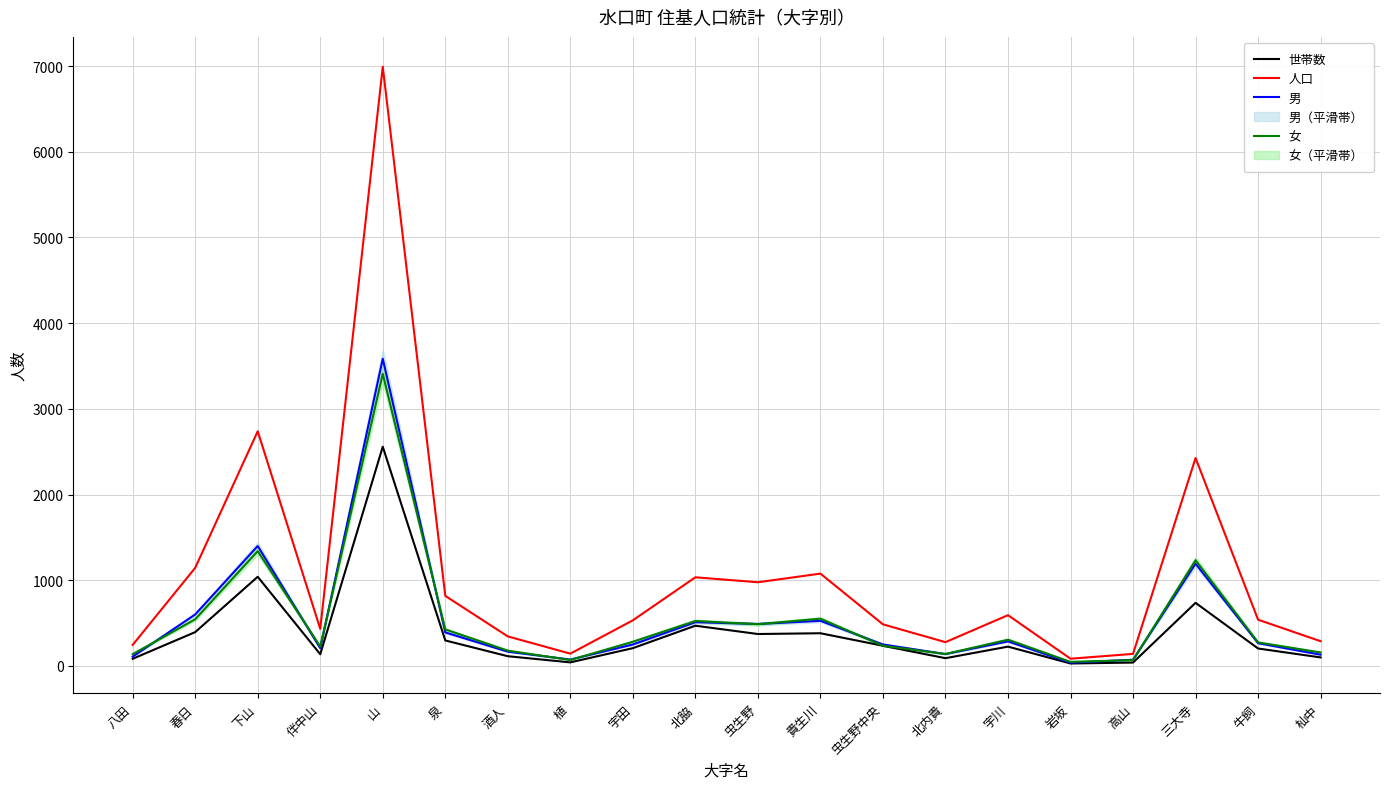

Does the chart display data point markers on the line(s)?

No